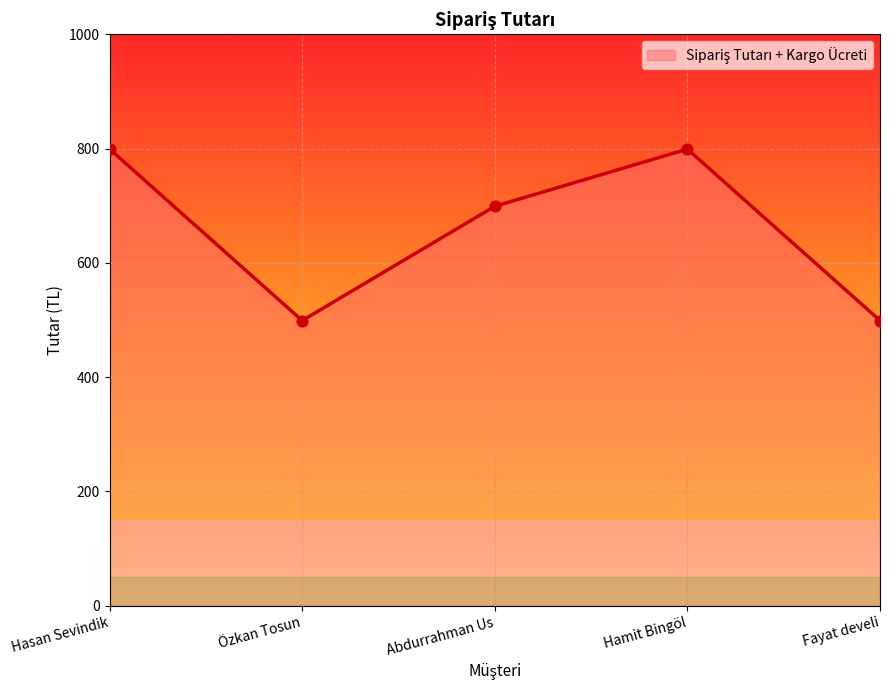

Approximately how many times larger is the value at Özkan Tosun compared to Abdurrahman Us?

0.7